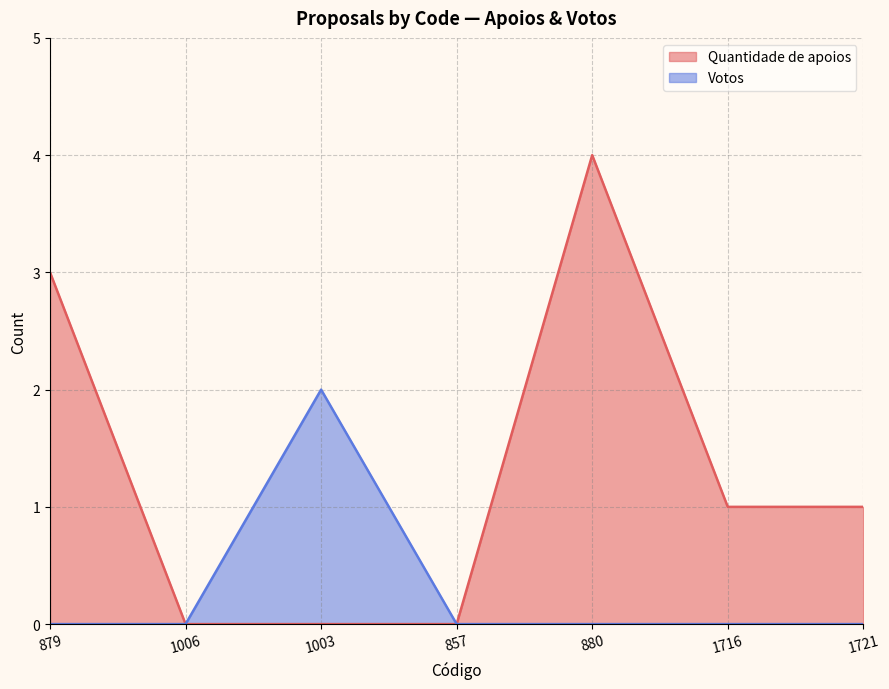

What is the difference between the Quantidade de apoios values at 880 and 857?

4